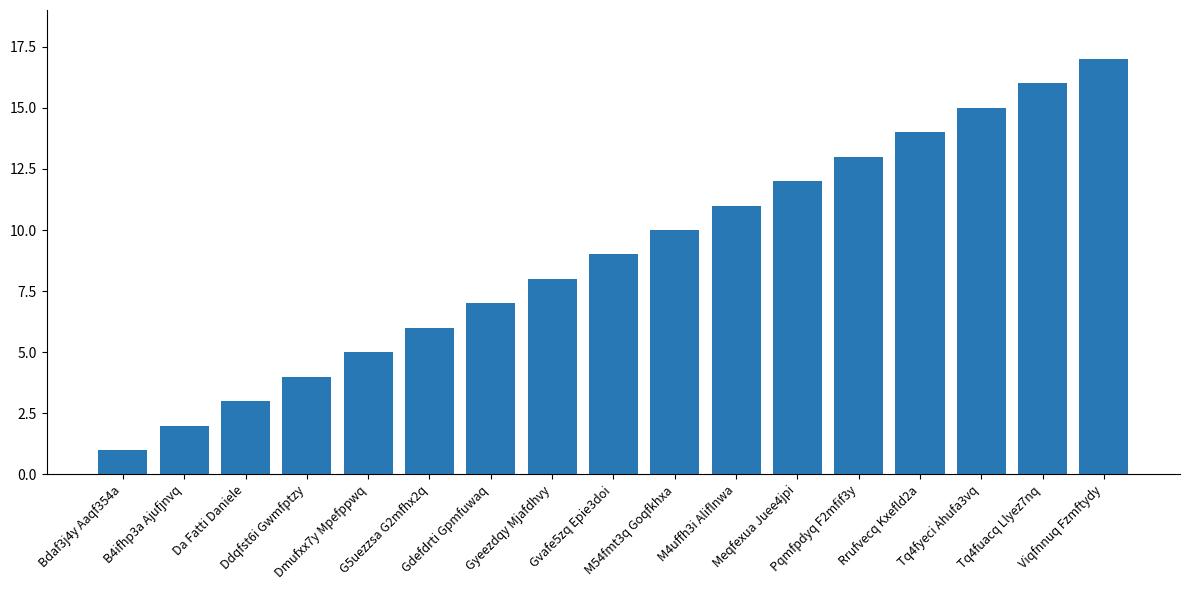

What is the change in value from Meqfexua Juee4jpi to Viqfnnuq Fzmftydy?

+5